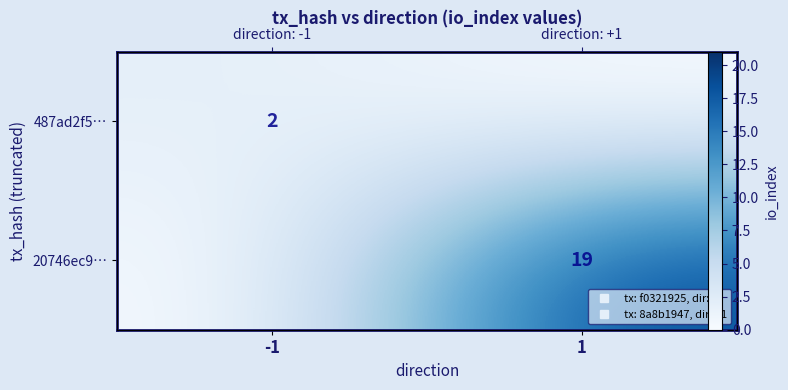

Which series has the largest range (max minus min)?

20746ec9…